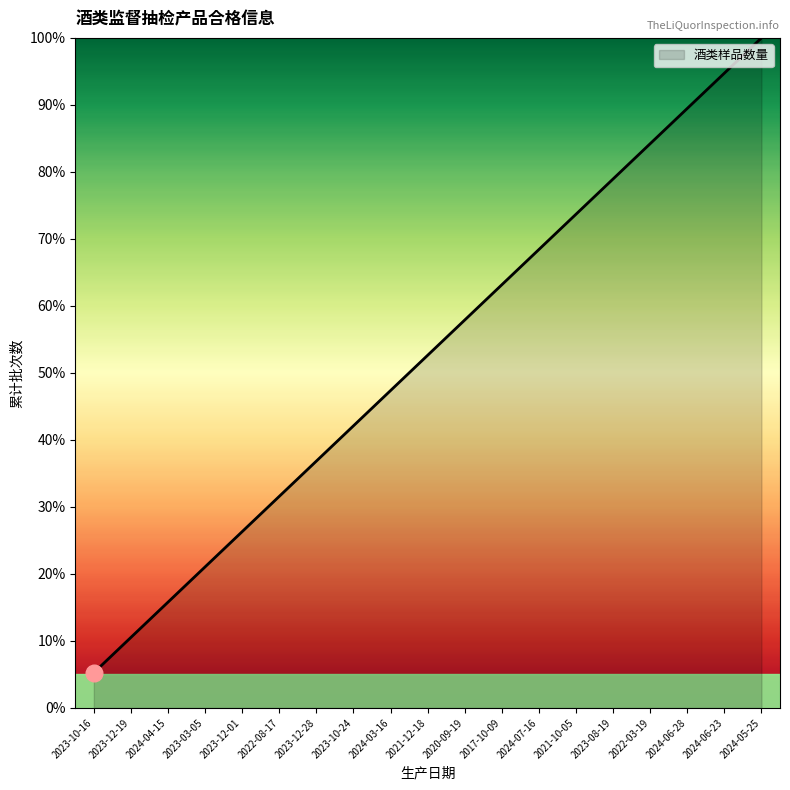

What is the maximum value shown in the chart?

100.0